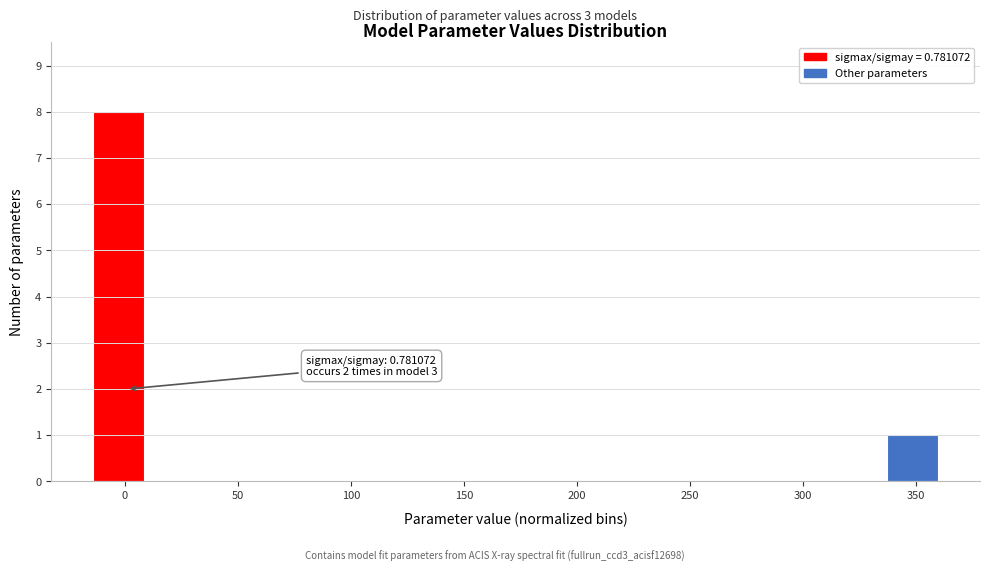

Which range on the x-axis has the tallest bar?

-15 to 10